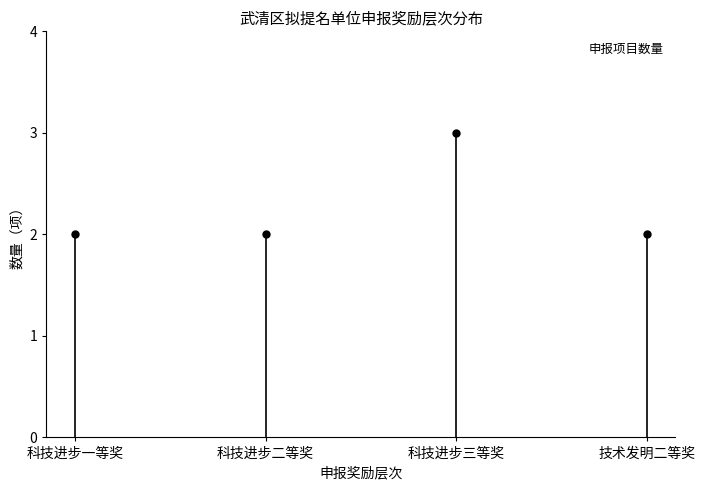

True or false: the data shows 3 at 科技进步二等奖.

False